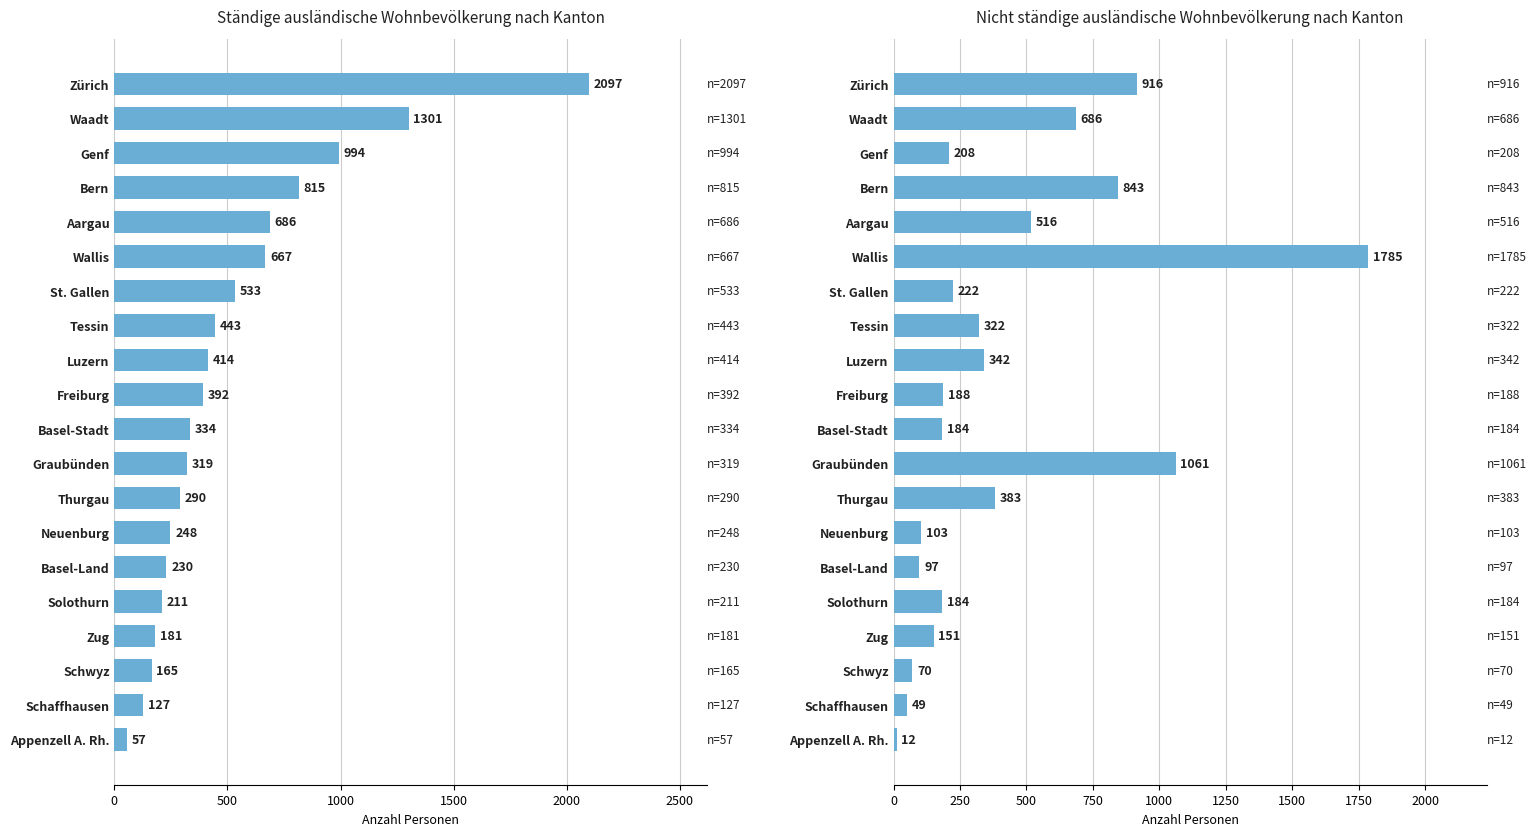

Is it true that Ständige ausländische Wohnbevölkerung nach Kanton equals 439 at 10?

False